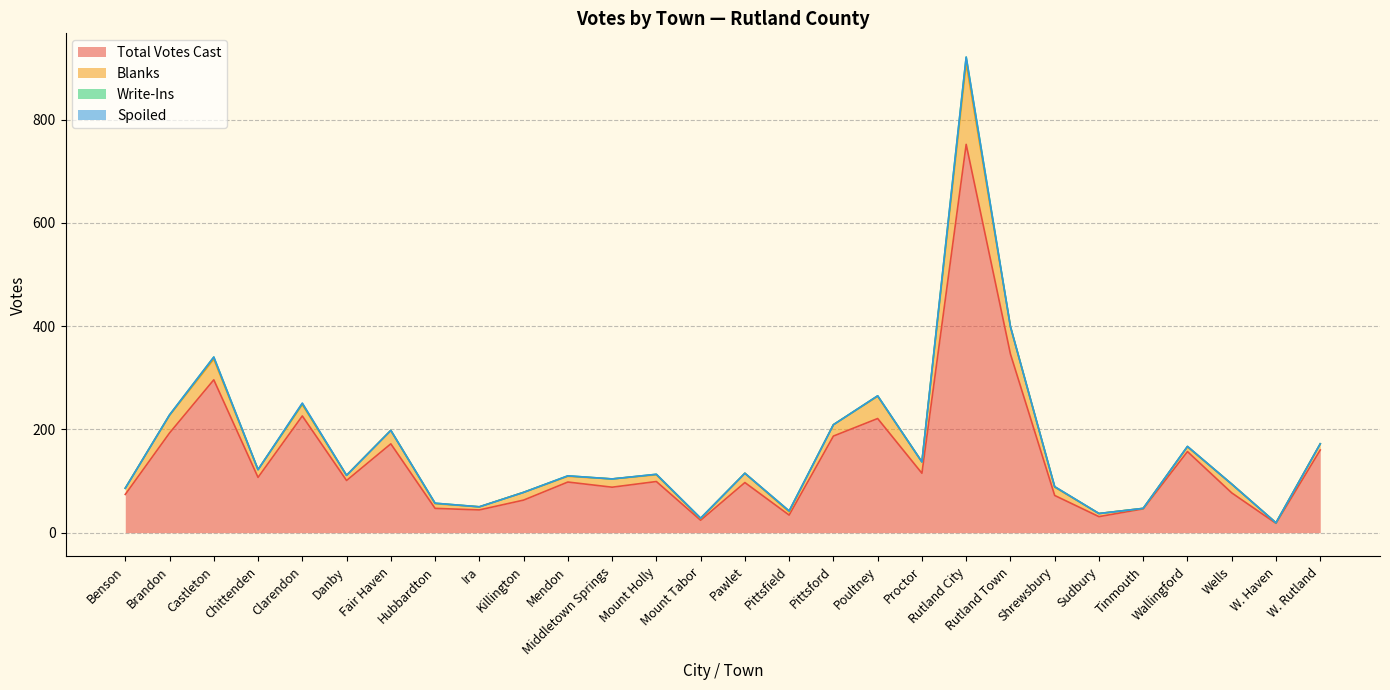

What is the greatest value displayed?

752